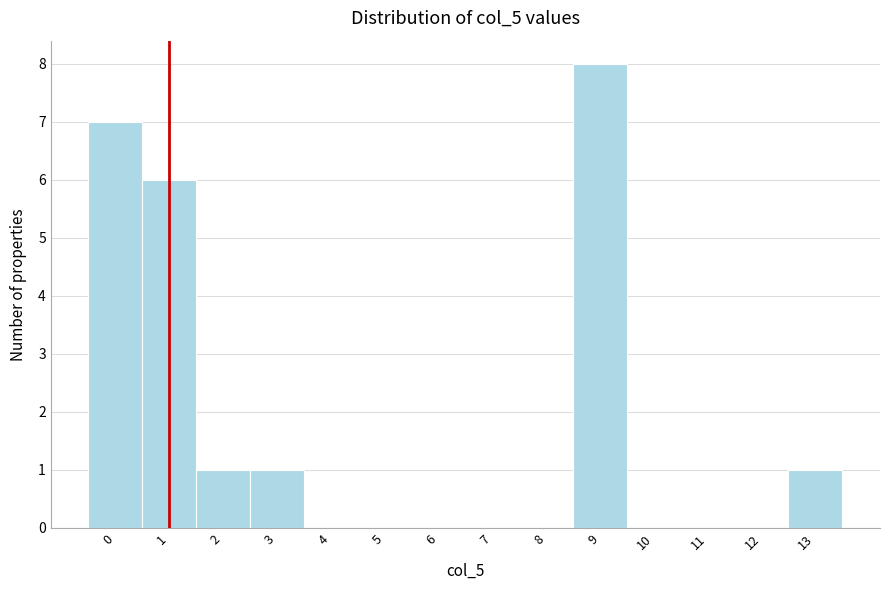

Reading left to right, transcribe this chart: for each bar, give the range it covers on the x-axis and its height. The values are not printed on the chart, so give them approximately, as read against the axis.

-0.5 to 0.5: 7
0.5 to 1.5: 6
1.5 to 2.5: 1
2.5 to 3.5: 1
3.5 to 4.5: 0
4.5 to 5.5: 0
5.5 to 6.5: 0
6.5 to 7.5: 0
7.5 to 8.5: 0
8.5 to 9.5: 8
9.5 to 10.5: 0
10.5 to 11.5: 0
11.5 to 12.5: 0
12.5 to 13.5: 1